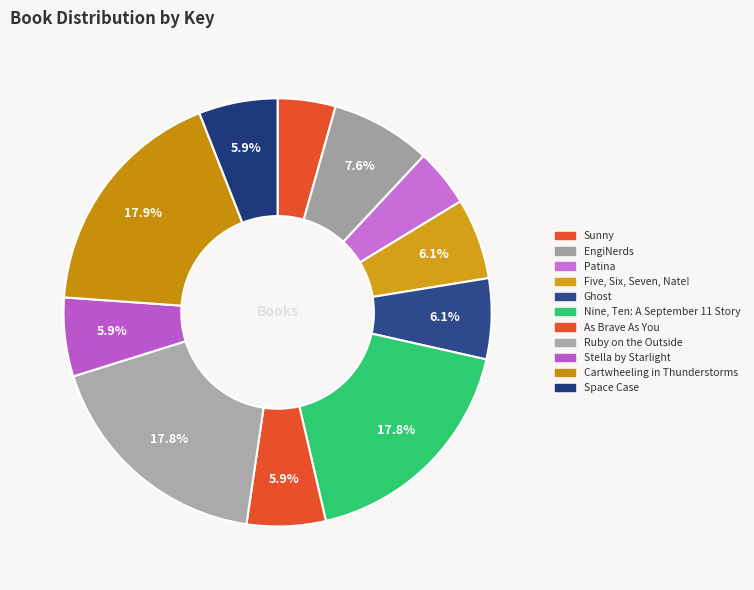

Does any single category account for the majority?

No